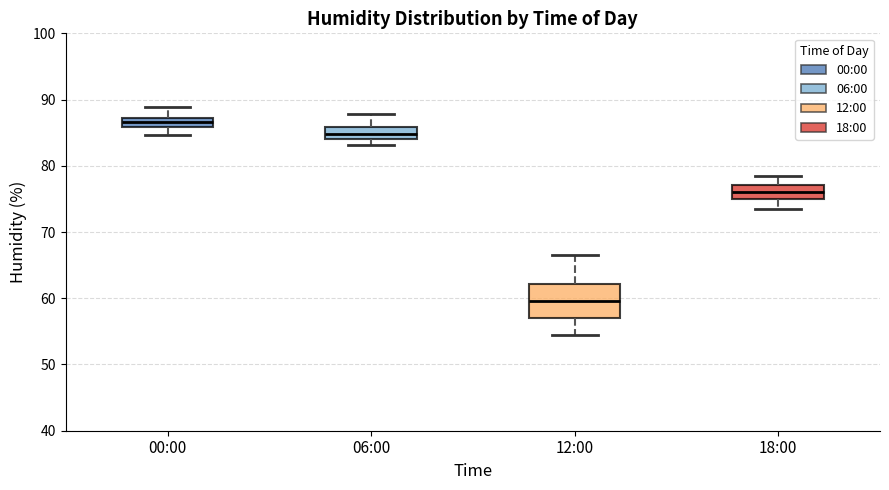

Which box has the highest median line?

00:00